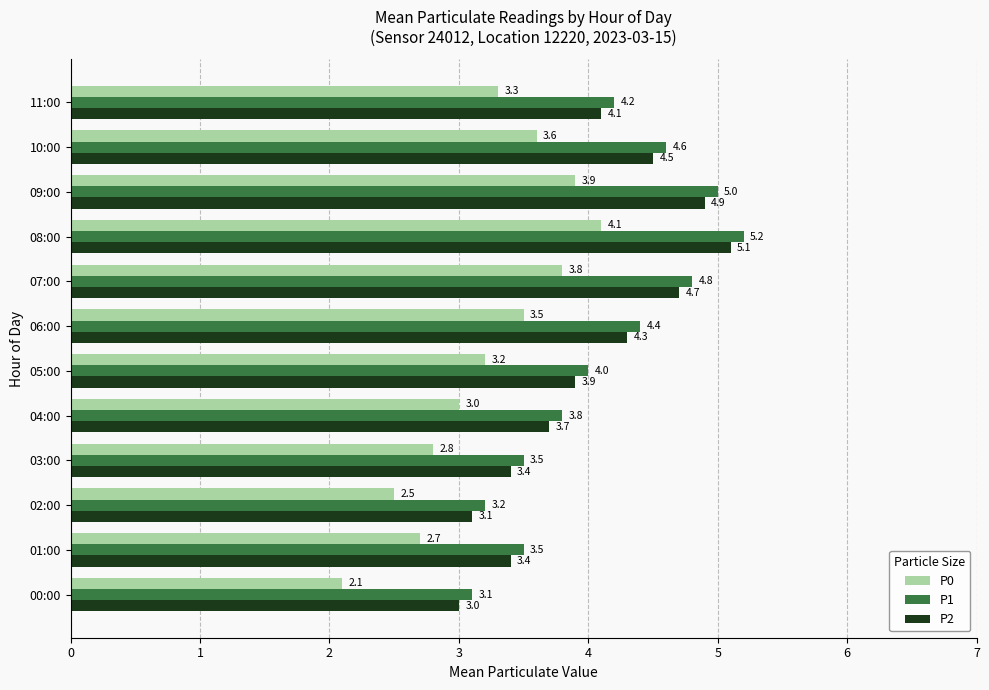

What is the approximate value of P1 at 04:00?

3.8